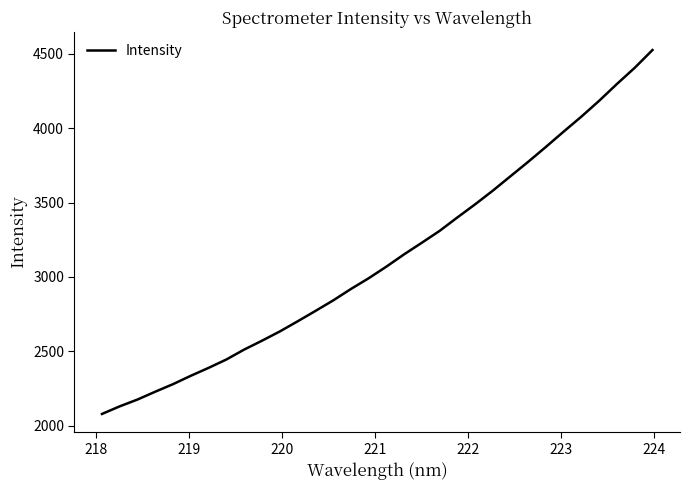

What is the difference between the maximum and minimum values?

2446.6